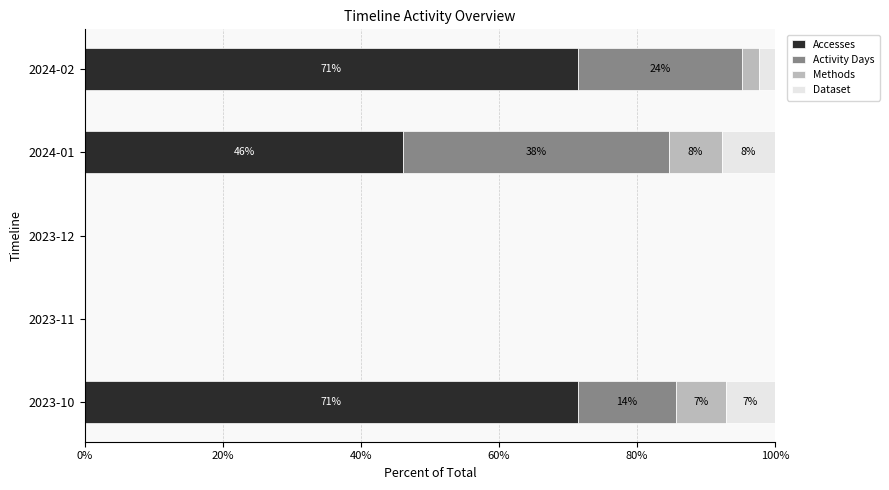

What are all the series names shown in the legend?

Accesses, Activity Days, Methods, Dataset